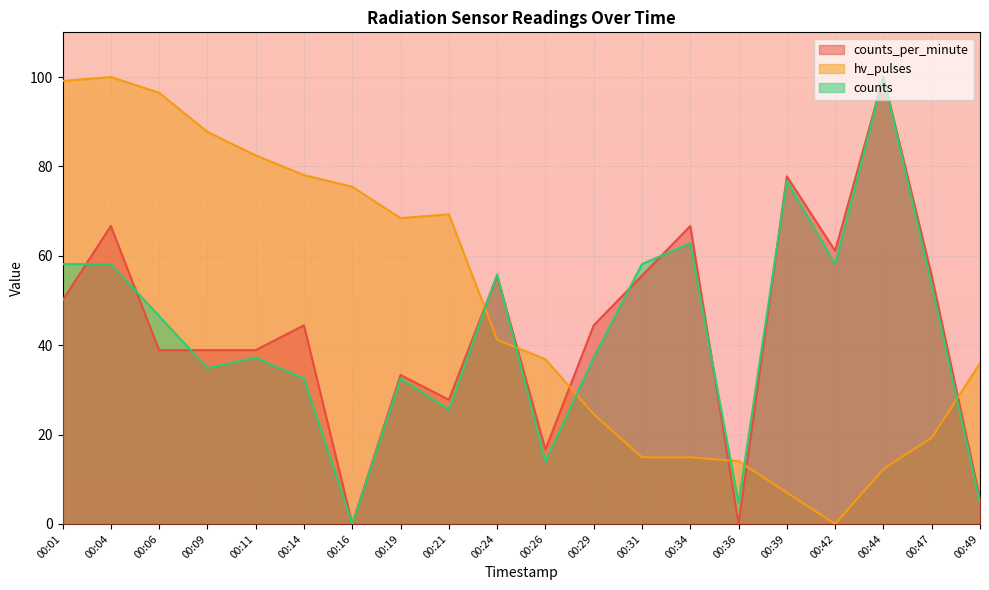

At which category is the sum across all series the highest?

00:04